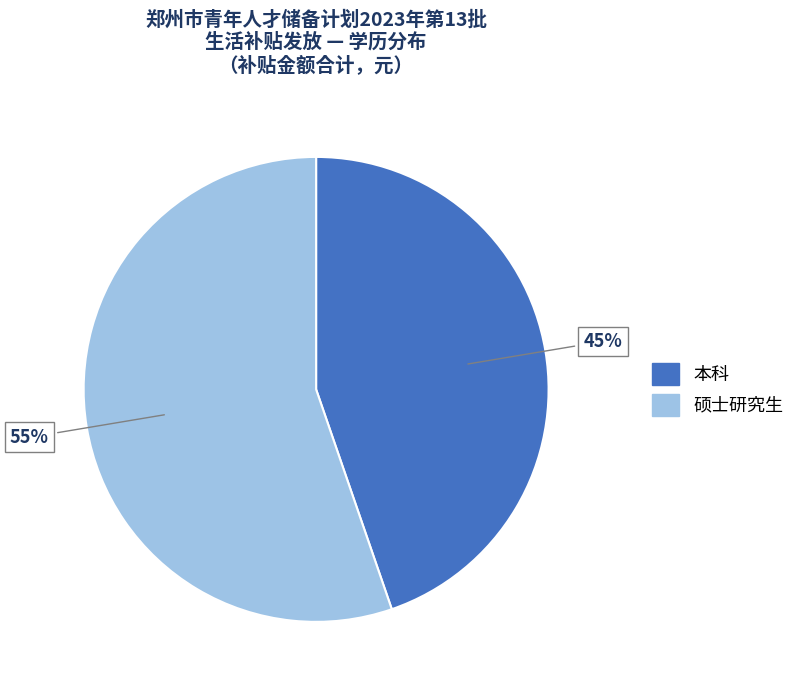

How many slices are in this pie chart?

2